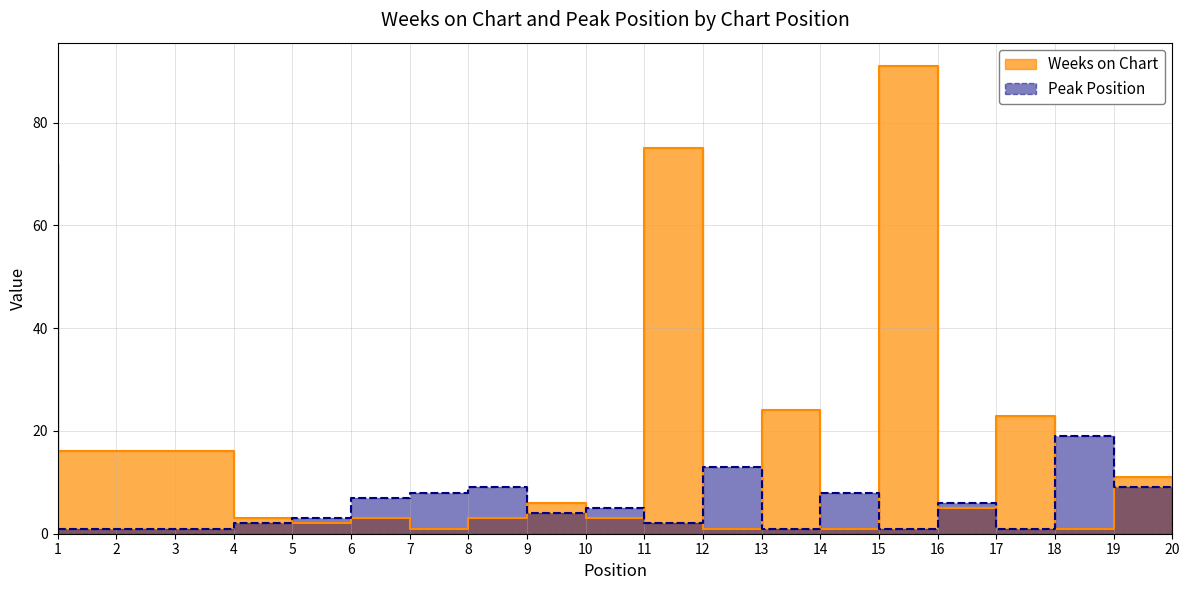

Which series changed the most between 7 and 17?

Weeks on Chart